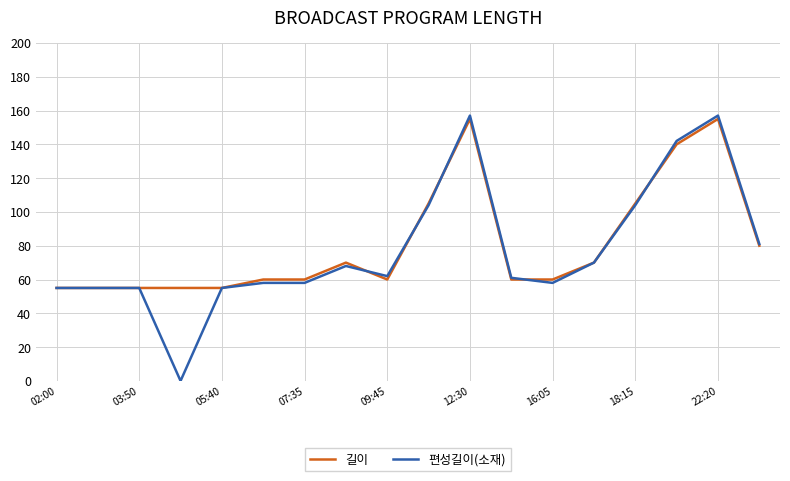

Which series has the largest range (max minus min)?

편성길이(소재)